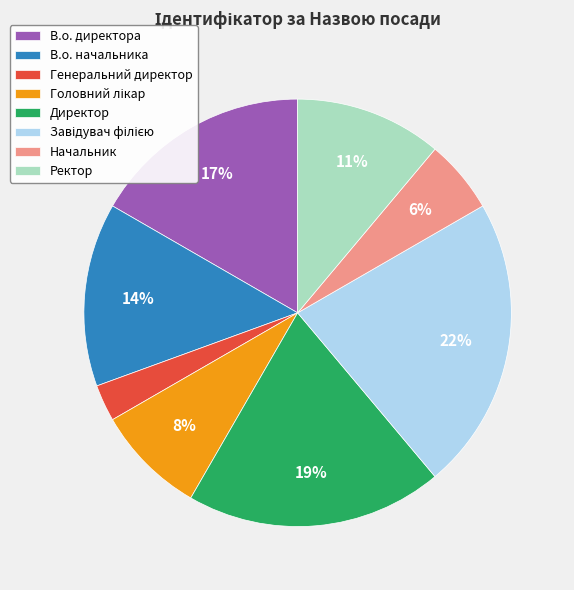

Is the sum of Ректор and Начальник greater than half?

No